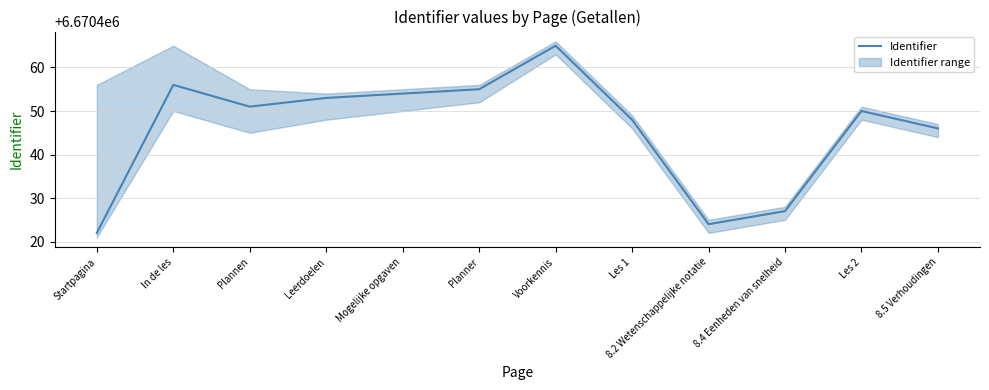

Is it true that the value at Les 1 is 9338684?

False